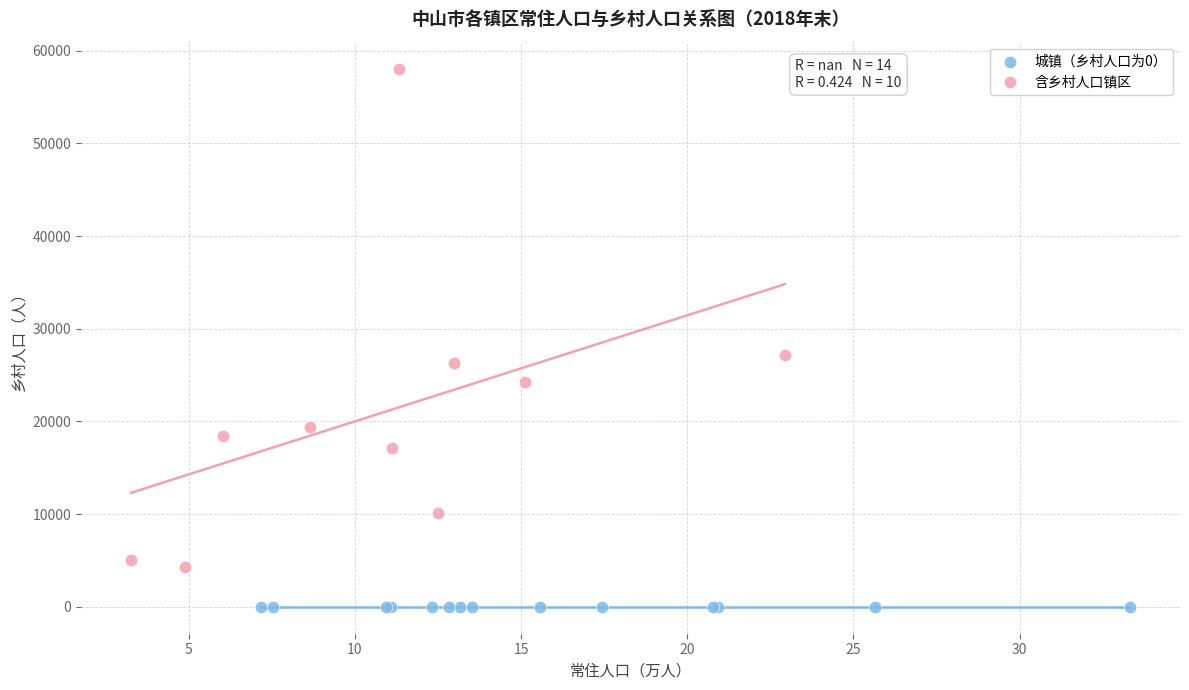

Which series reaches the minimum Y coordinate?

城镇（乡村人口为0）